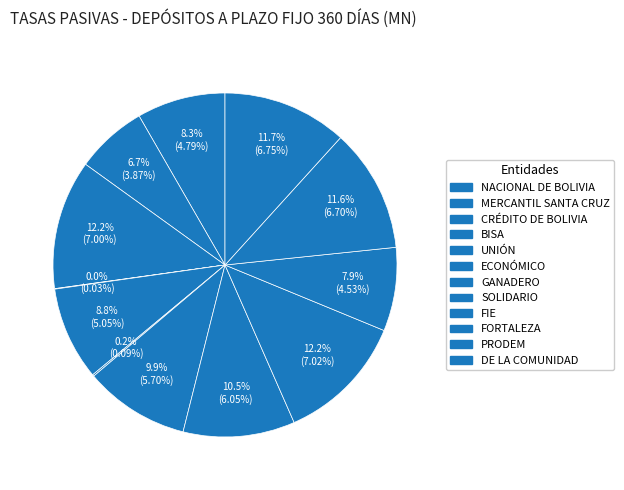

What is the change in value from NACIONAL DE BOLIVIA to GANADERO?

+0.9